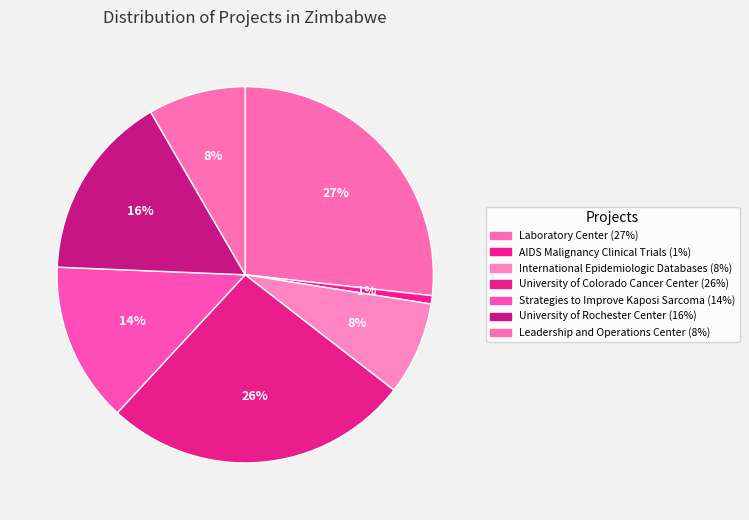

Does Strategies to Improve Kaposi Sarcoma account for over 50% of the chart?

No